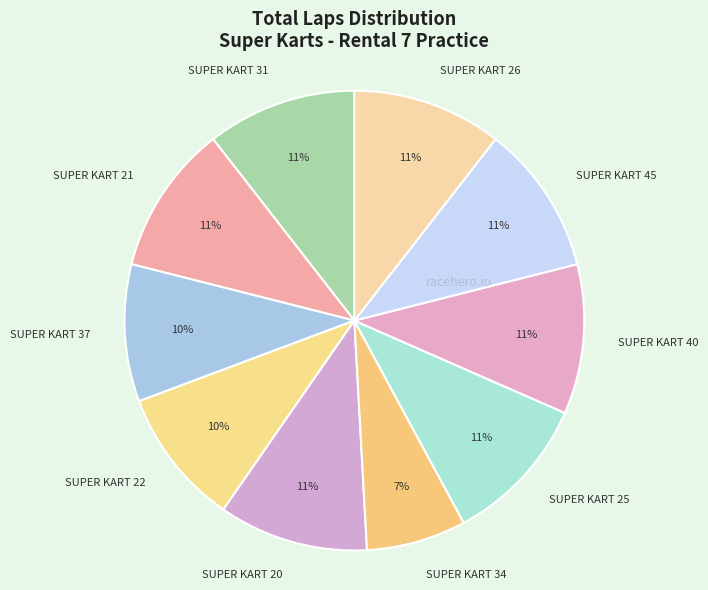

Is there a majority slice in this chart?

No